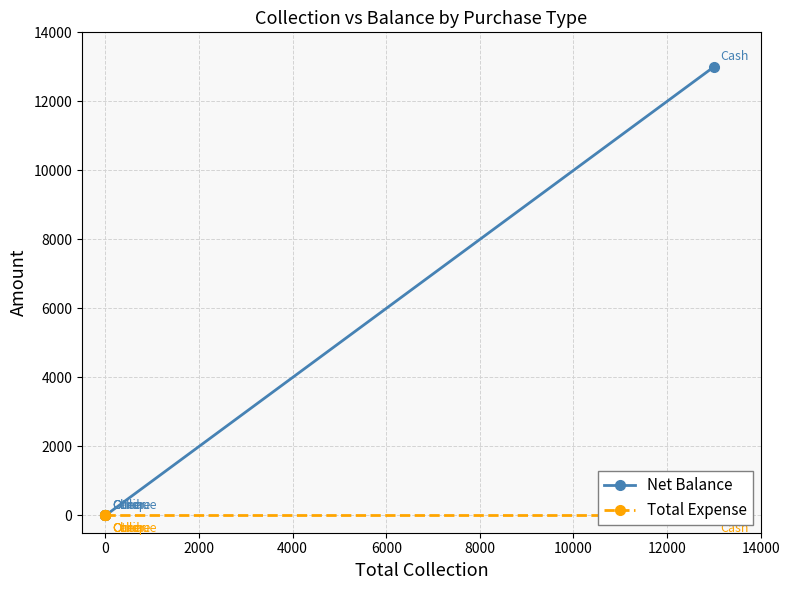

Between 4000 and 6000, which series saw the biggest shift?

Net Balance